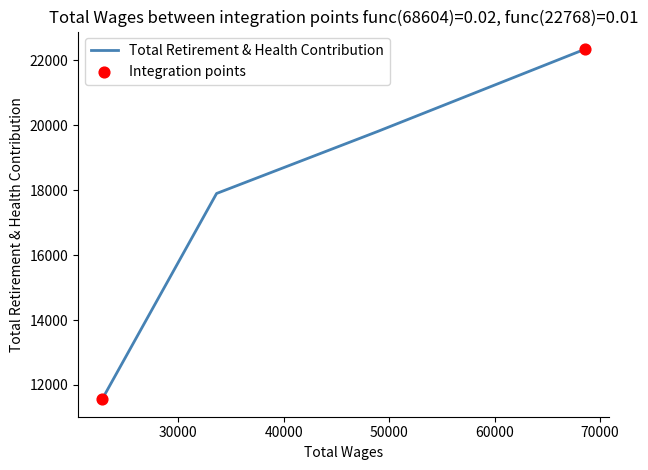

What is the difference between the second highest and minimum values?

8255